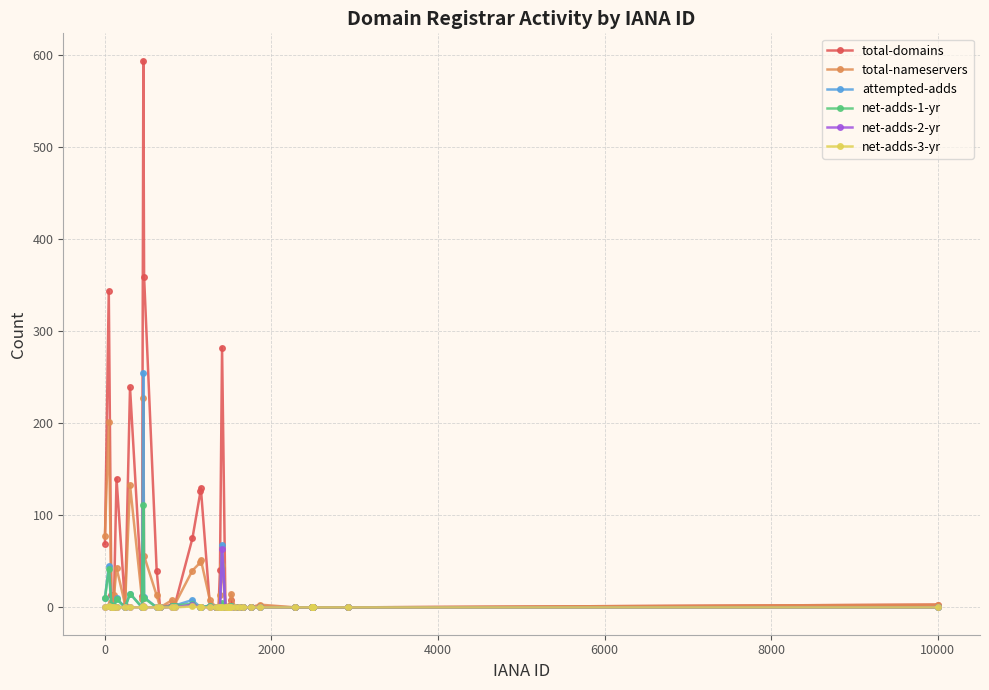

What is the sum of all net-adds-3-yr values?

4